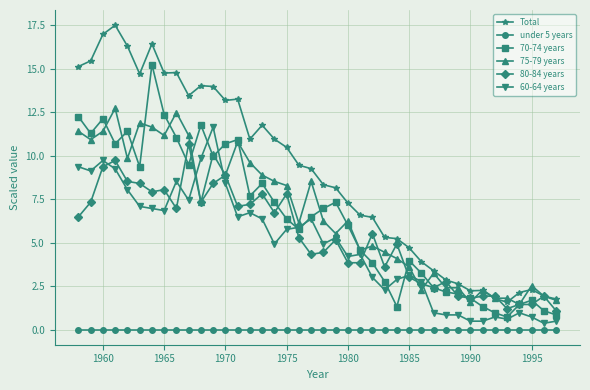

Which series has the largest range (max minus min)?

Total